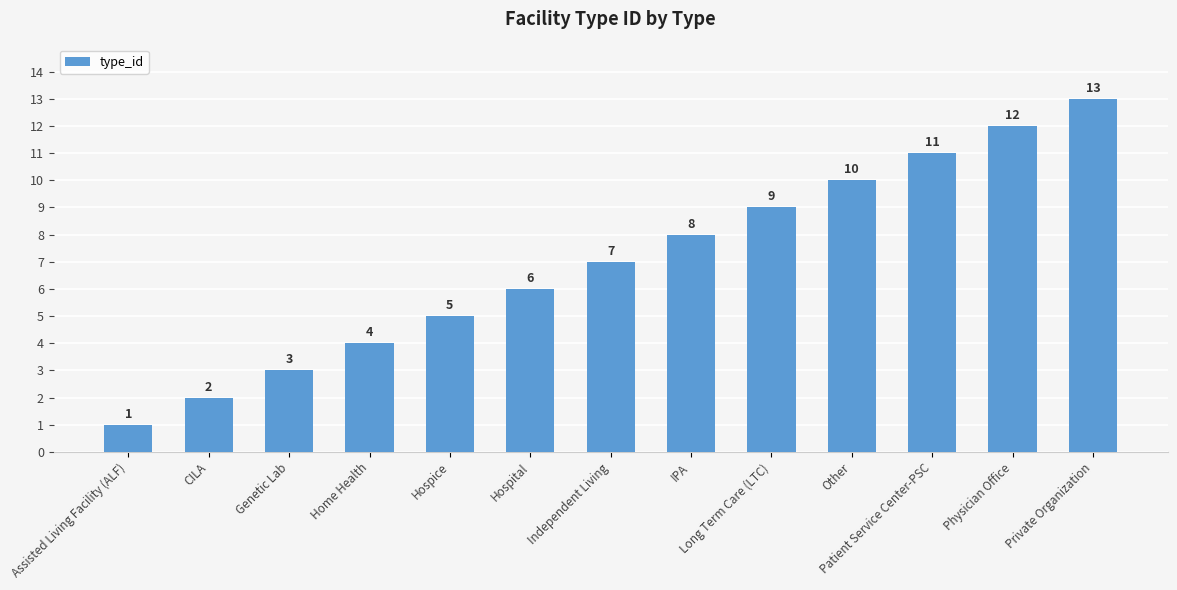

Between Other and IPA, which is larger?

Other